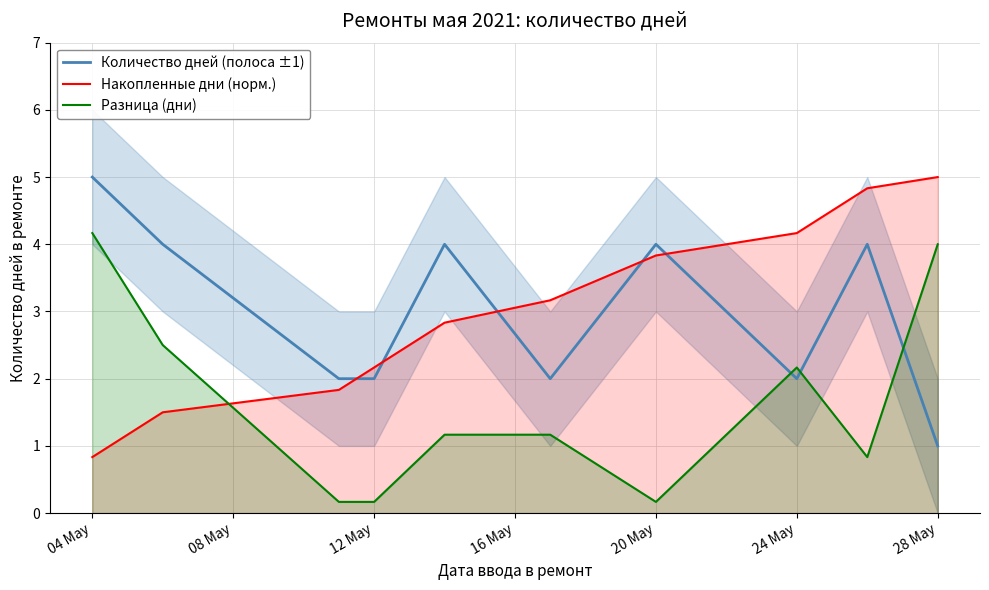

The value of Количество дней (полоса ±1) at 04 May is 5.0. True or false?

True